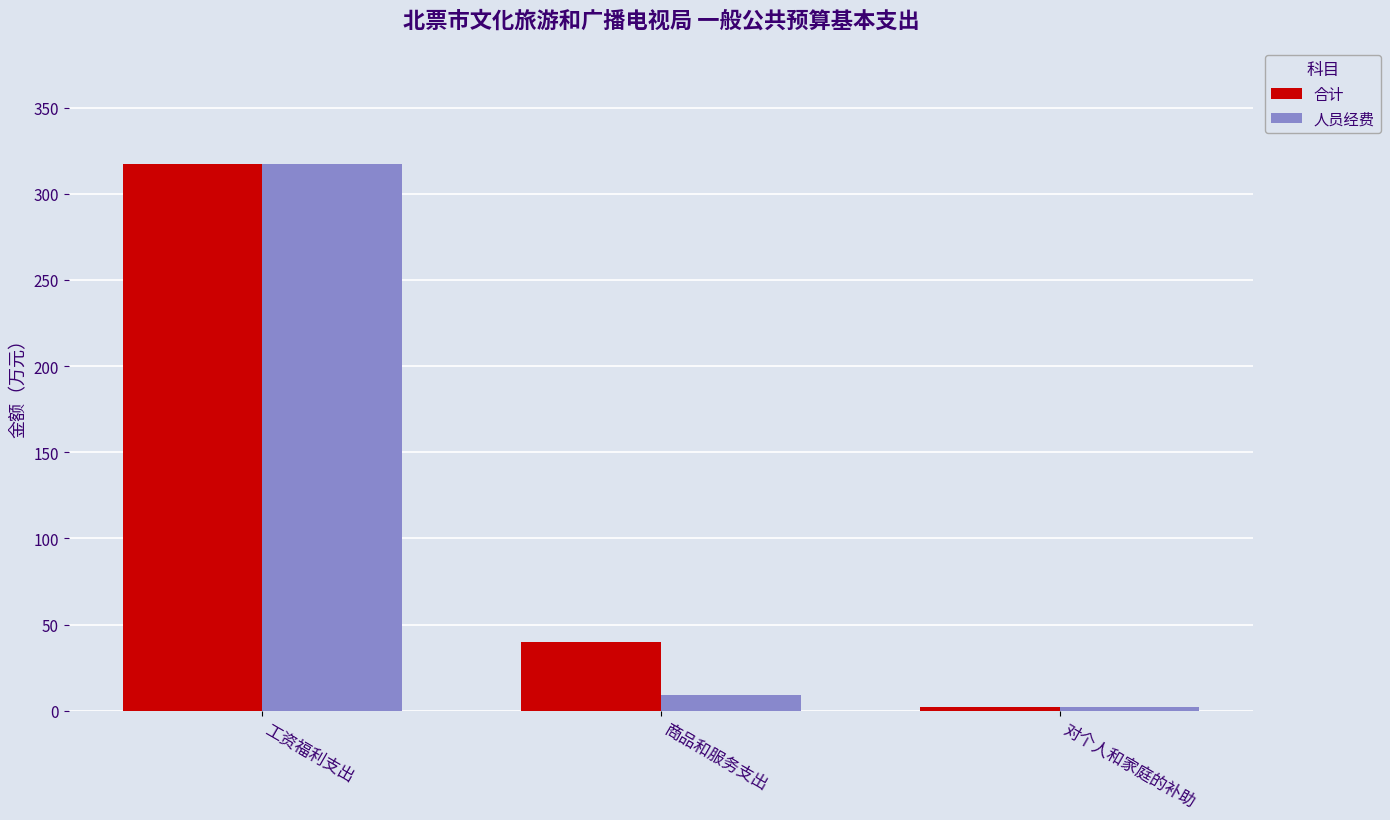

What value does the 人员经费 series have at 对个人和家庭的补助?

2.2